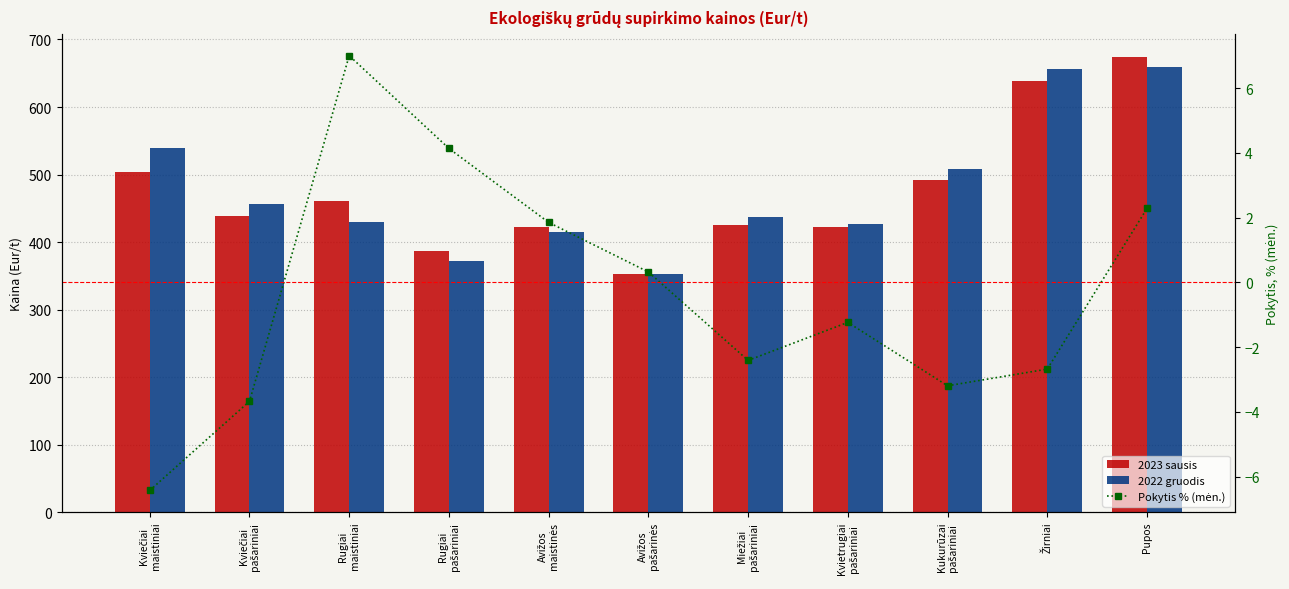

What is the spread (max minus min) of values at Avižos
pašarinės?

353.1